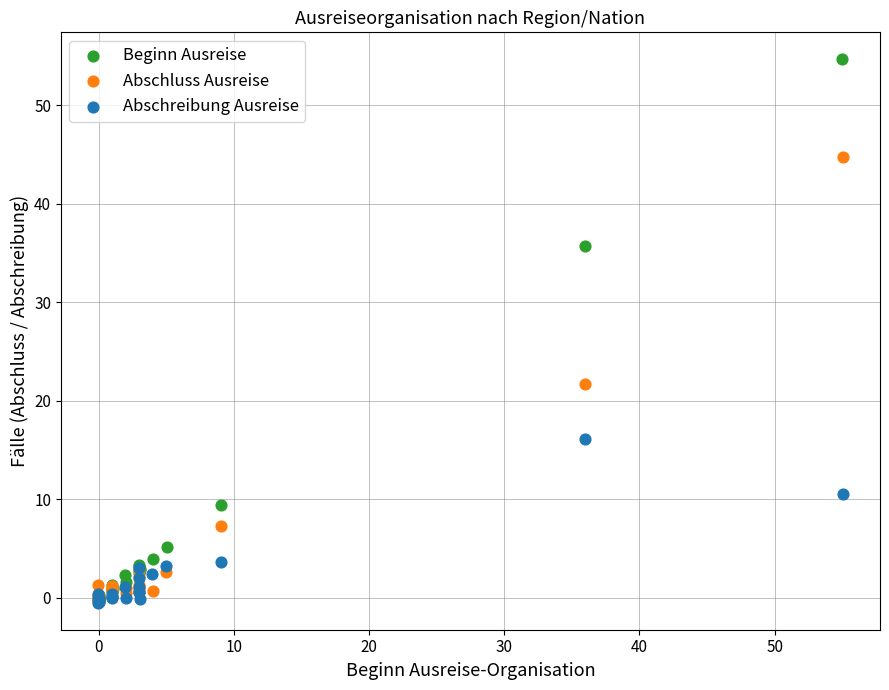

Which series has the widest spread of Y values?

Beginn Ausreise